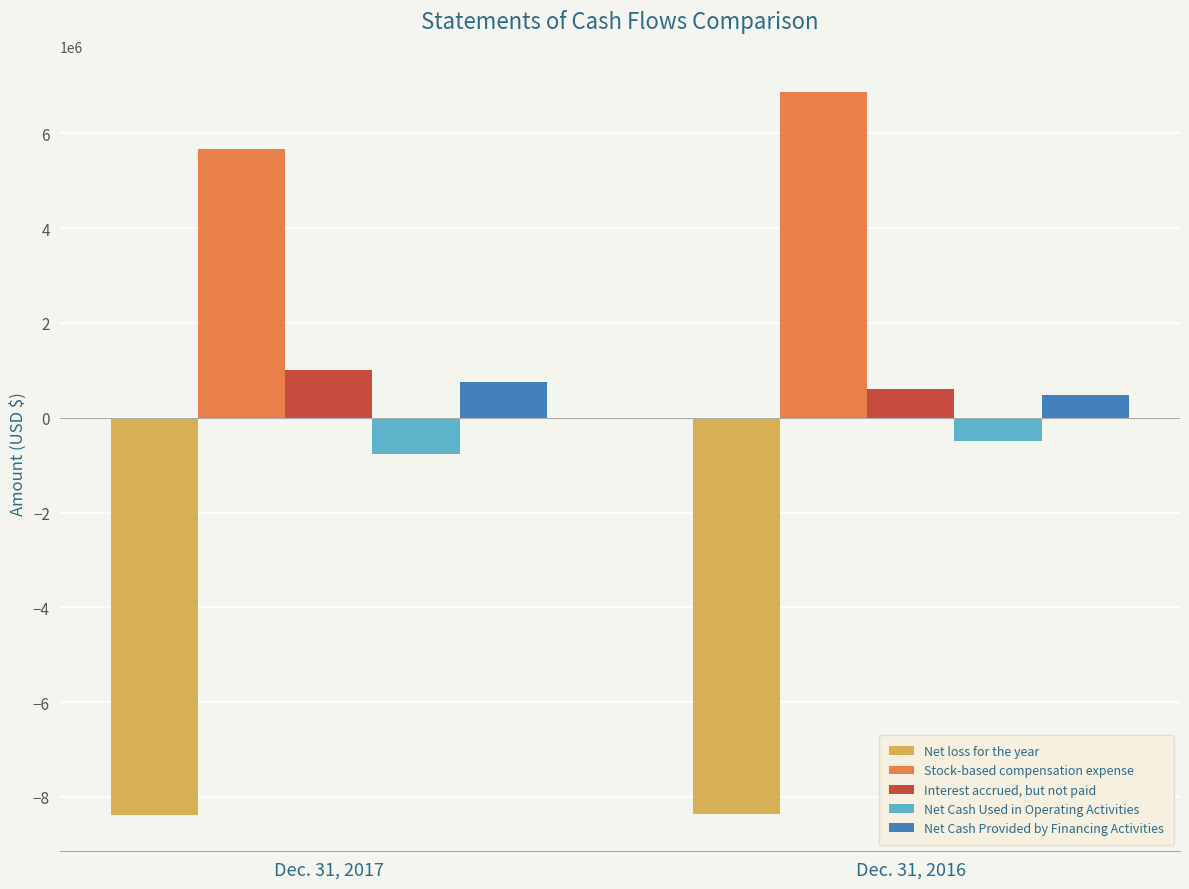

Is the value of Net Cash Used in Operating Activities at Dec. 31, 2017 greater than the value of Interest accrued, but not paid at Dec. 31, 2017?

No